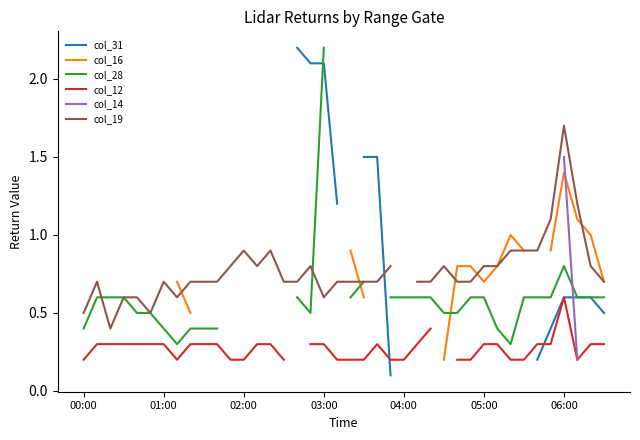

True or false: col_19 and col_14 intersect in this chart.

False